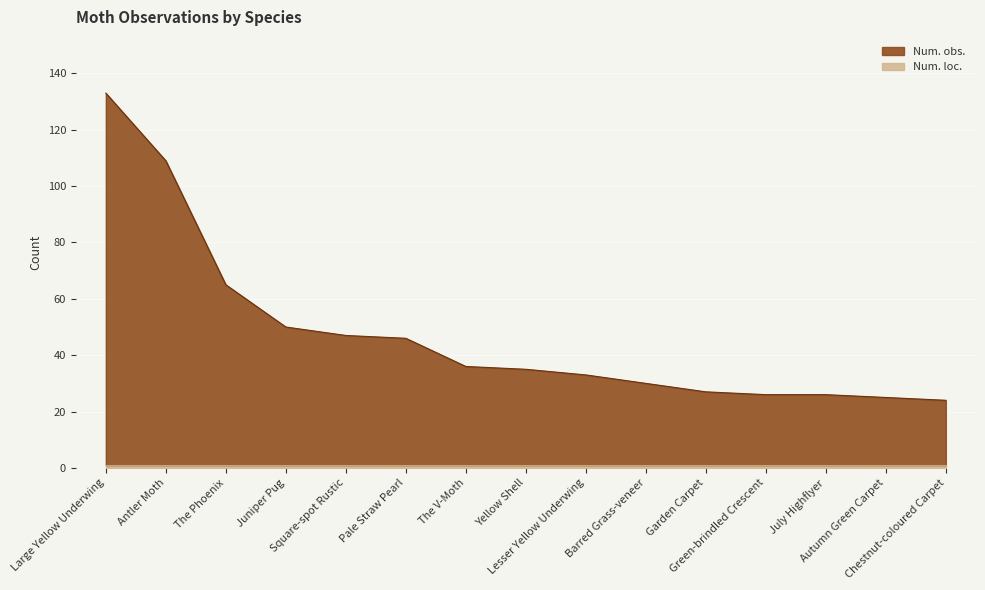

Which category has the highest value across all series?

Large Yellow Underwing